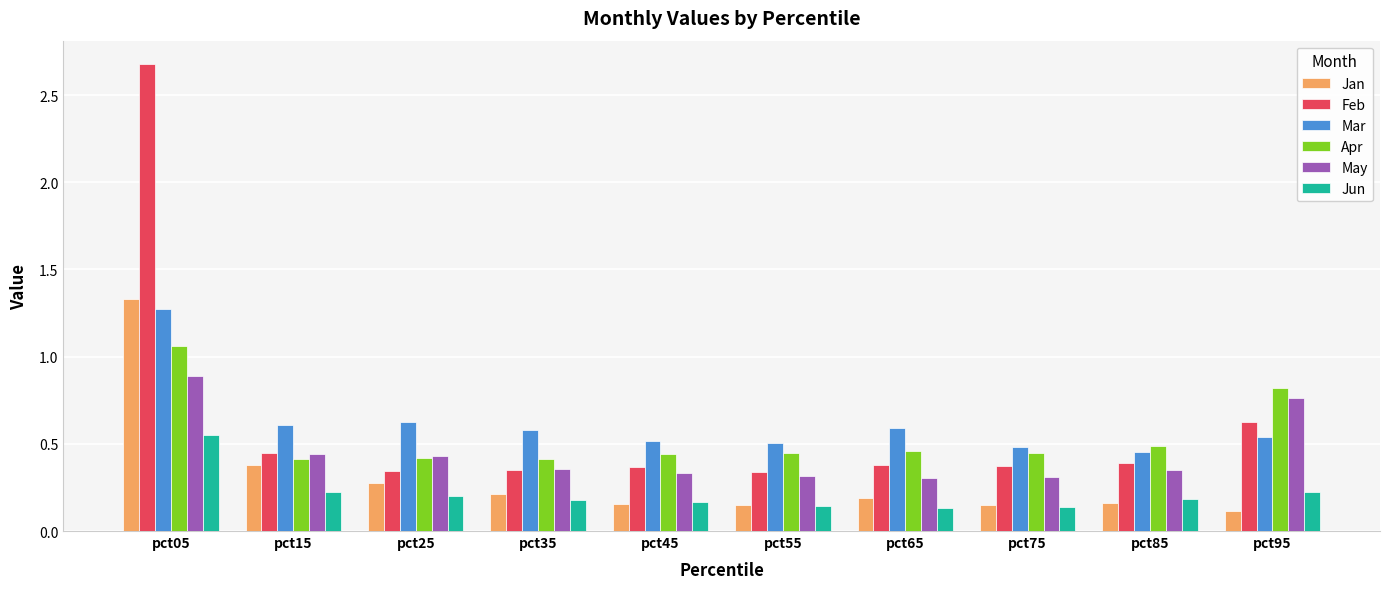

Count the Feb values in the range 0 to 1.

9